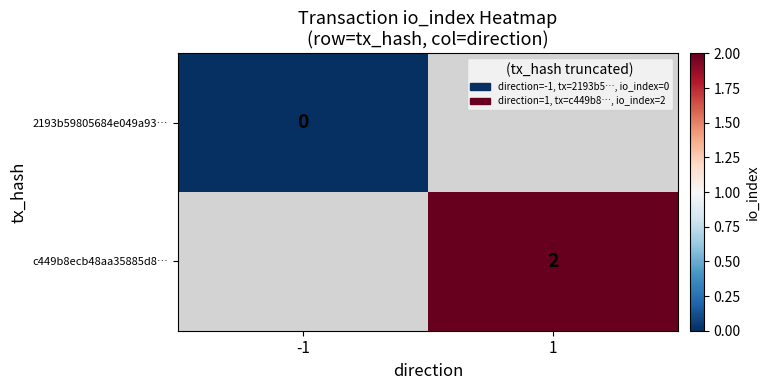

True or false: c449b8ecb48aa35885d8… has a value of 2 at 1.

True